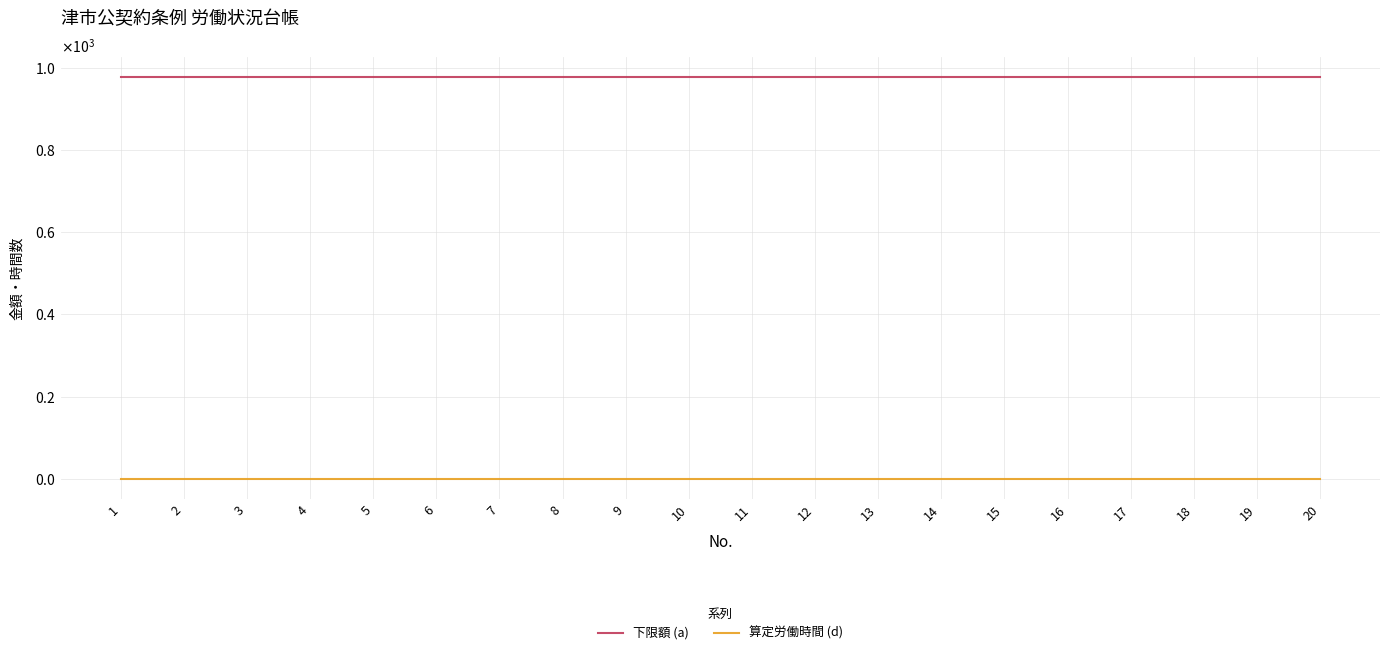

What are all the series names shown in the legend?

下限額 (a), 算定労働時間 (d)